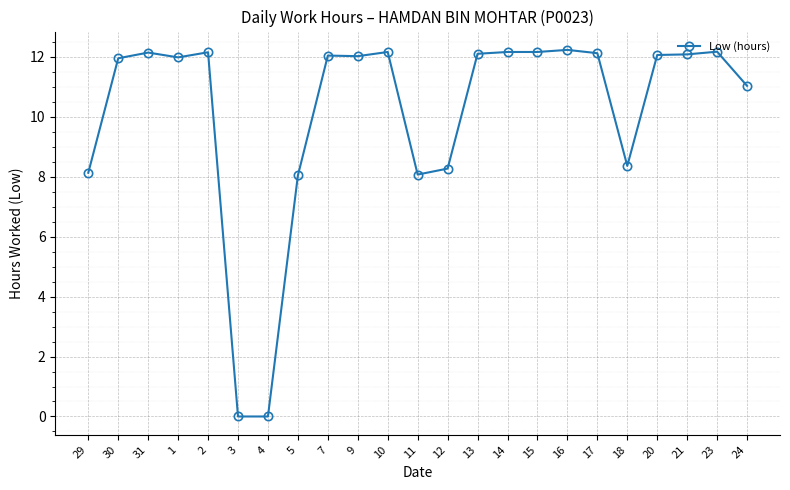

What is the label of the 17th point from the right?

4